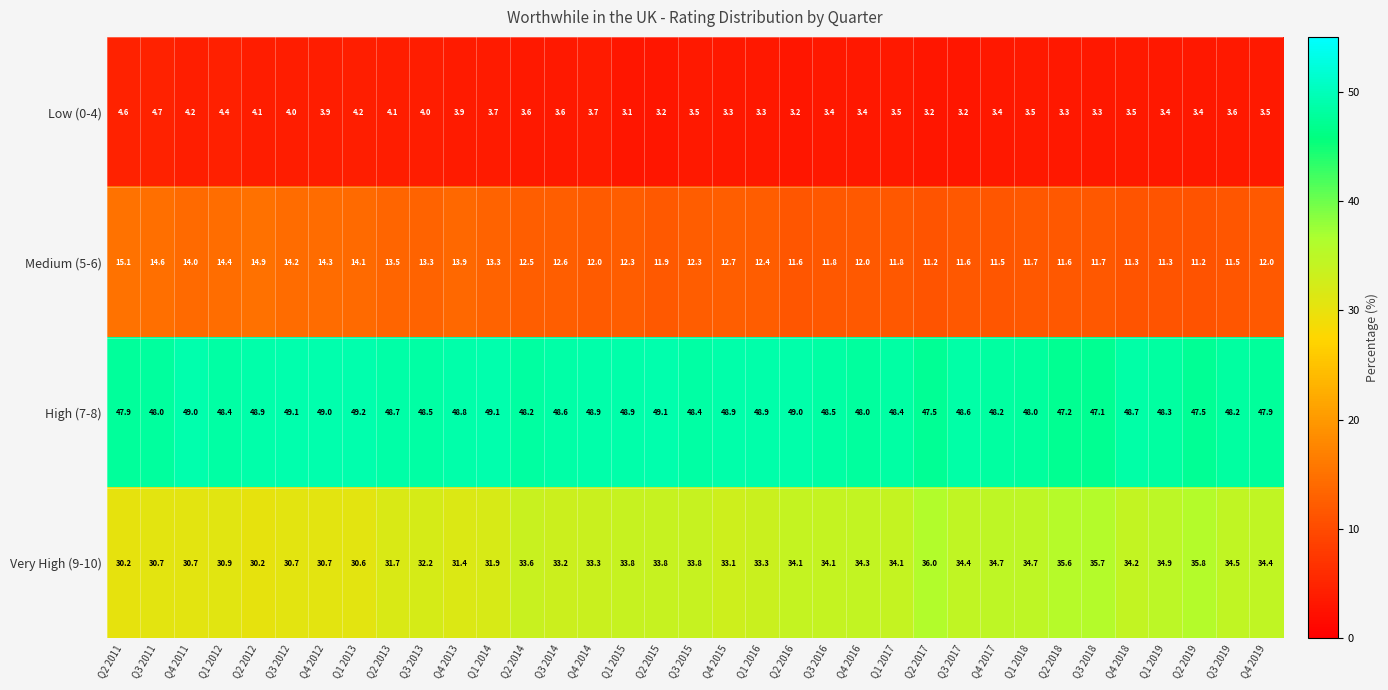

List the series in order of their peak value, highest first.

High (7-8), Very High (9-10), Medium (5-6), Low (0-4)